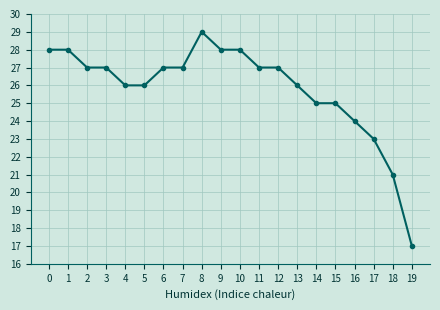

Reading left to right, transcribe all the data shown in this chart.

28	28	27	27	26	26	27	27	29	28	28	27	27	26	25	25	24	23	21	17